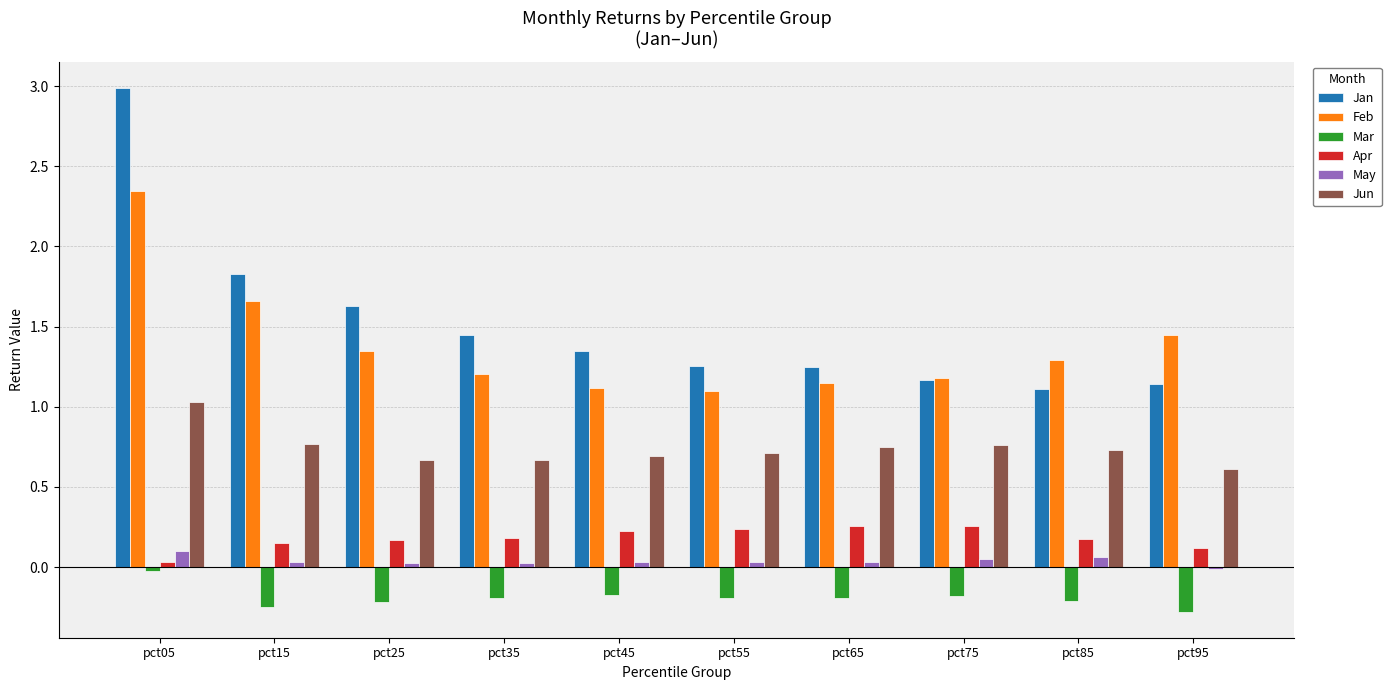

At which category is the sum across all series the highest?

pct05